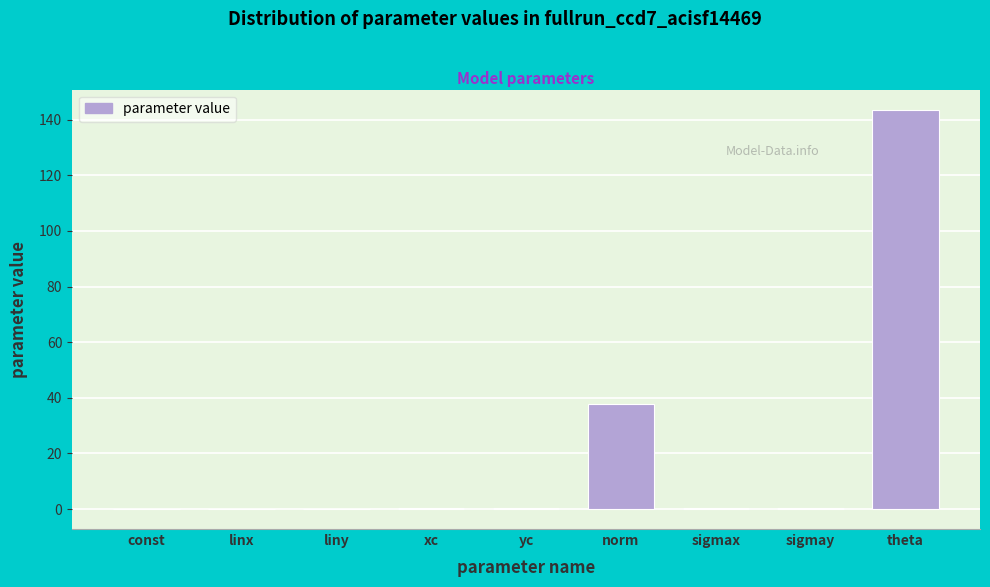

Which has a higher value, sigmay or norm?

norm